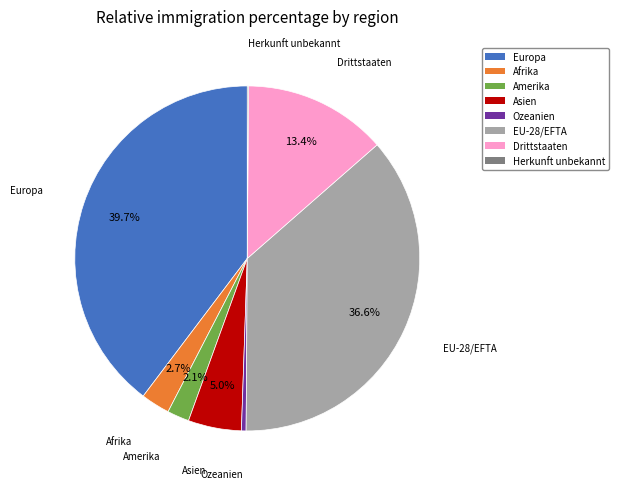

To the nearest percent, what is the difference between the Asien and Amerika slice percentages?

3%